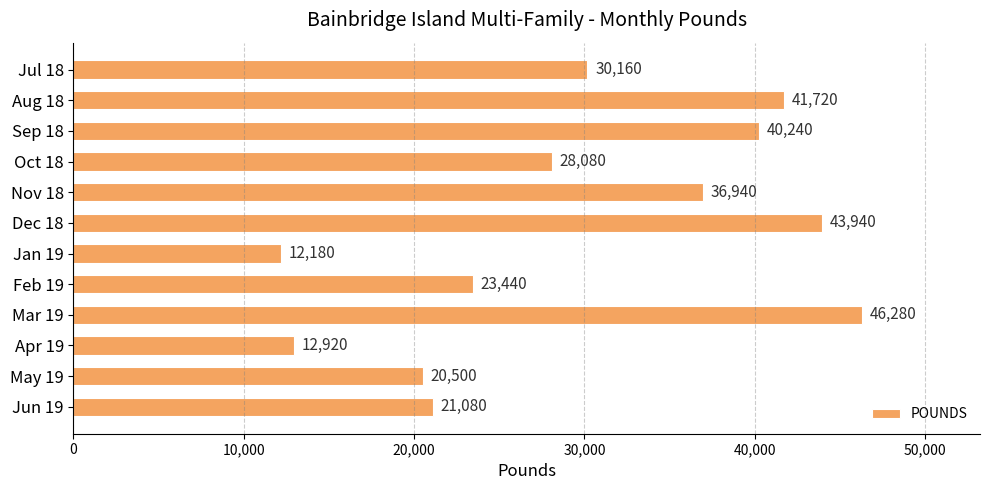

Reading top to bottom, what are all the values shown in this chart?

30160	41720	40240	28080	36940	43940	12180	23440	46280	12920	20500	21080